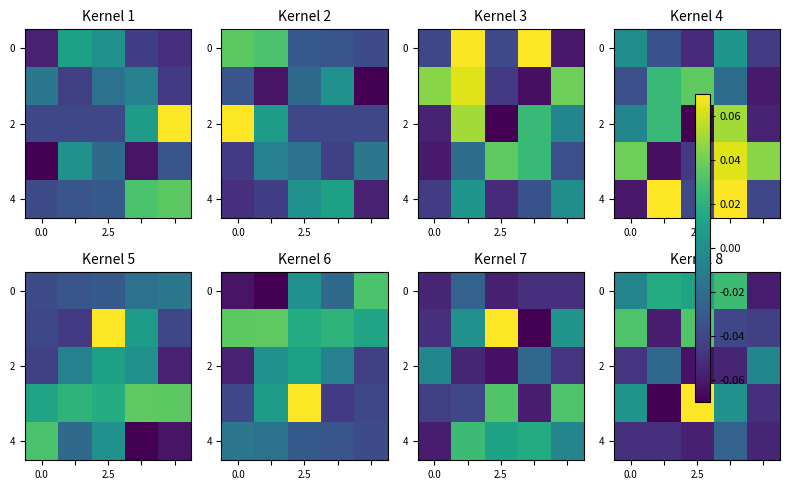

How many data points in 0 are less than 0?

2